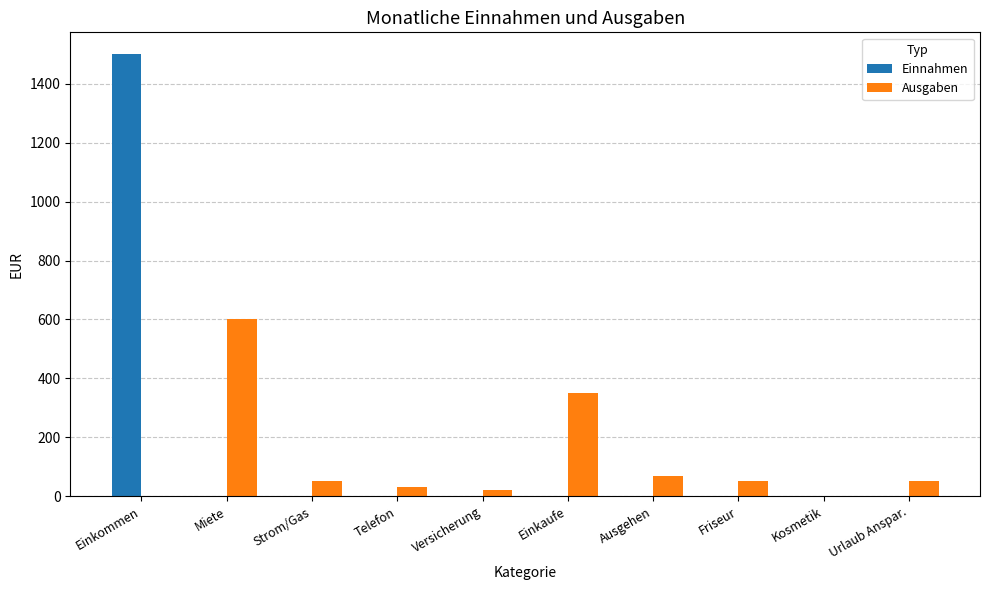

At which label does Ausgaben first exceed 50?

Miete